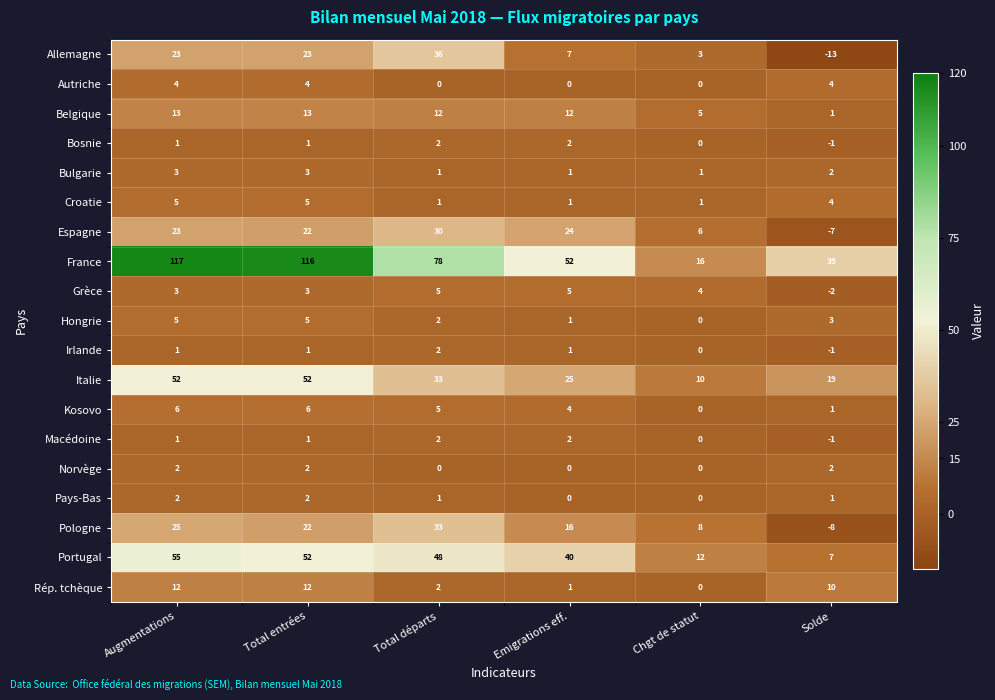

How many data points does each series have?

6